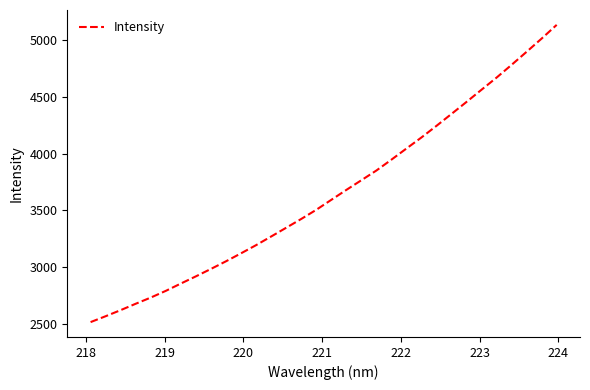

What is the minimum value shown in the chart?

2515.5